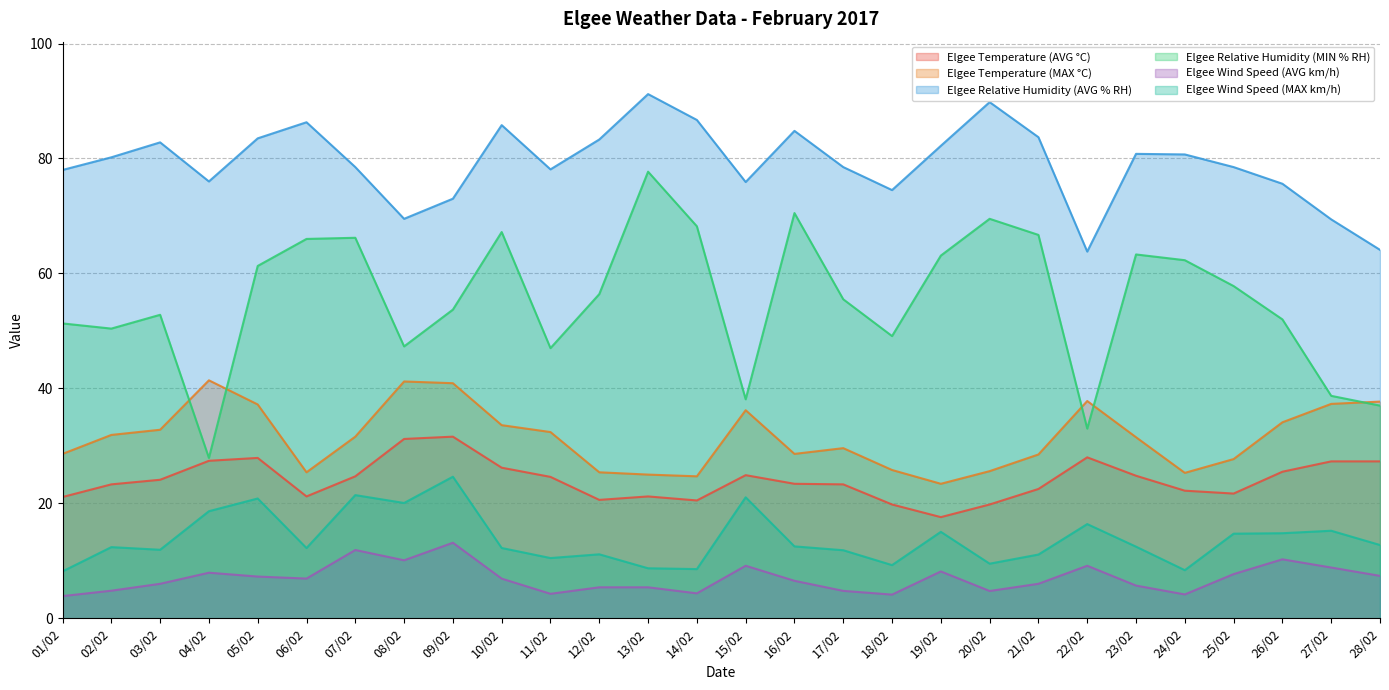

How many data points in Elgee Relative Humidity (AVG % RH) are less than 80?

14